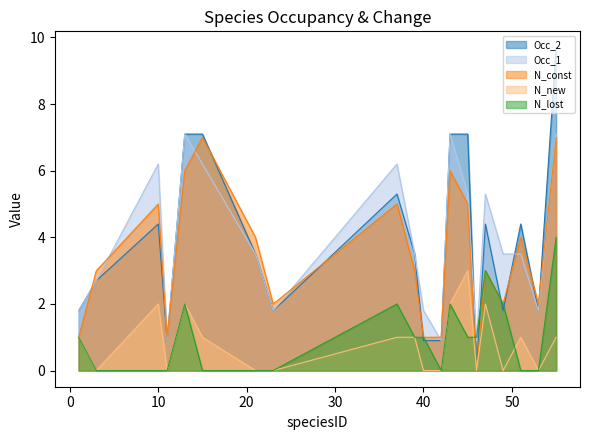

List the labels in order of N_const value, largest first.

15, 55, 13, 43, 10, 37, 45, 21, 51, 3, 39, 47, 23, 49, 53, 1, 11, 40, 42, 46